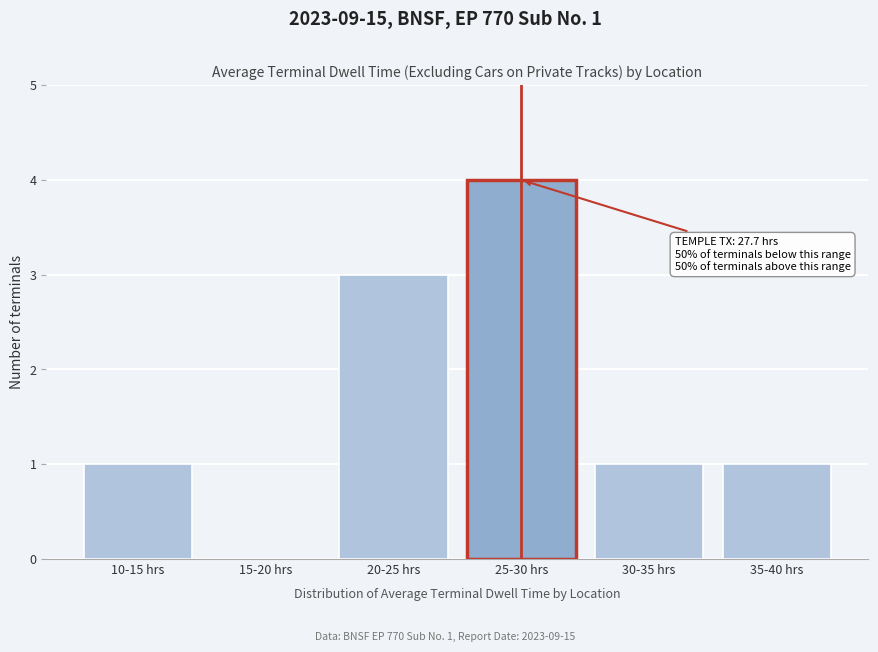

Reading left to right, extract all data points from this chart.

10-15 hrs=1	15-20 hrs=0	20-25 hrs=3	25-30 hrs=4	30-35 hrs=1	35-40 hrs=1